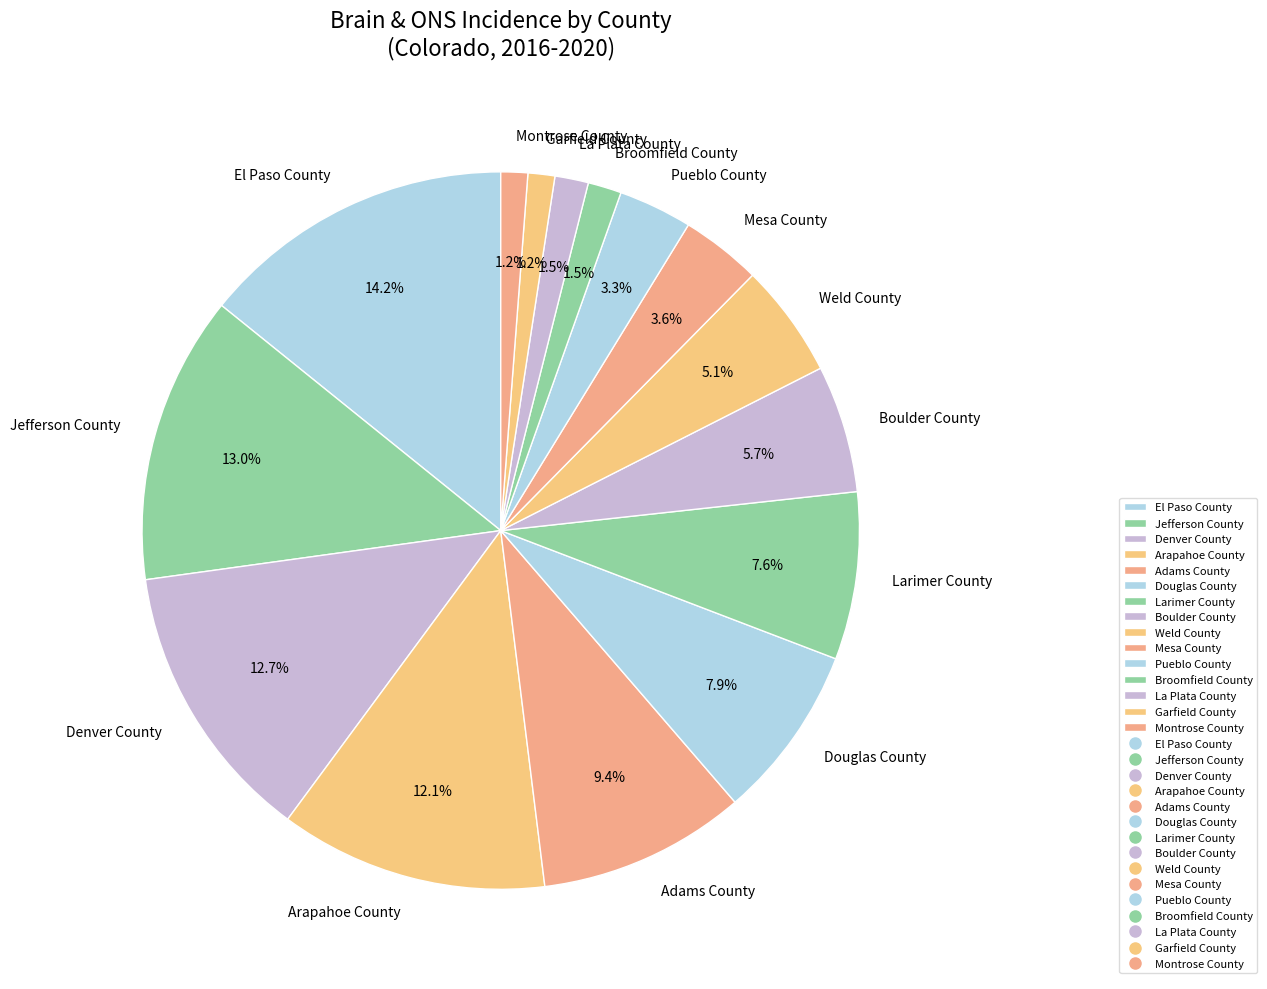

How many slices are in this pie chart?

15